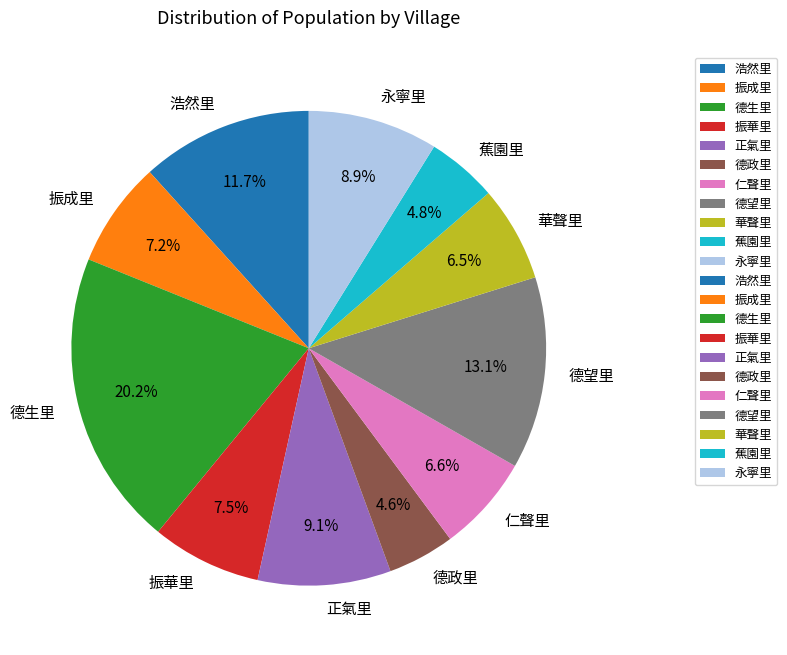

What is the ratio of the value at 蕉園里 to the value at 振成里?

0.7